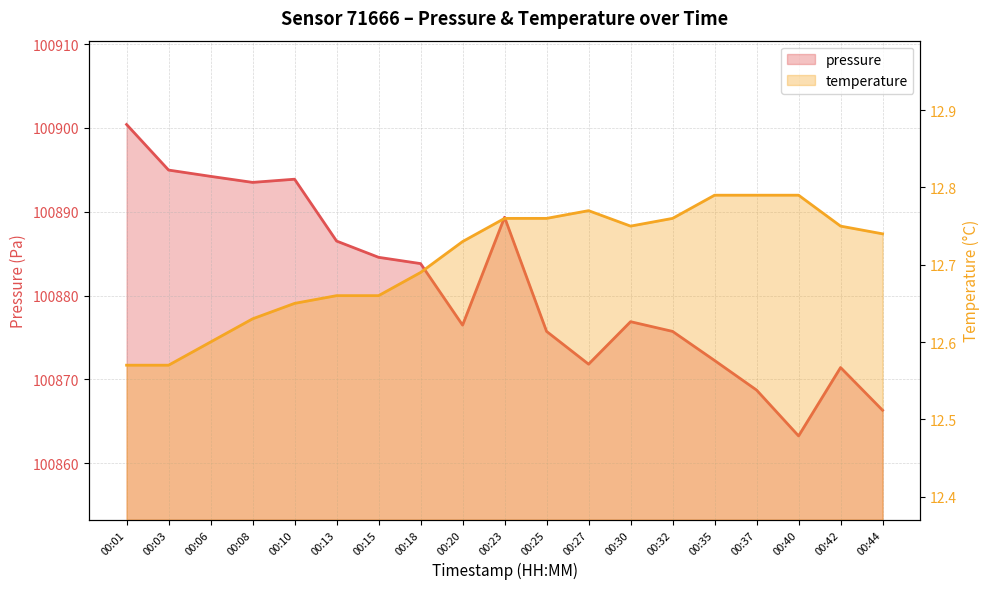

What is the value of the pressure point at the 12th from the left?

100871.8